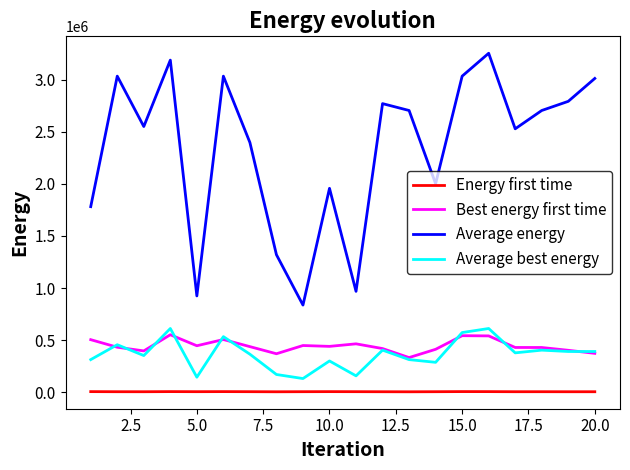

True or false: Best energy first time and Average energy intersect in this chart.

False